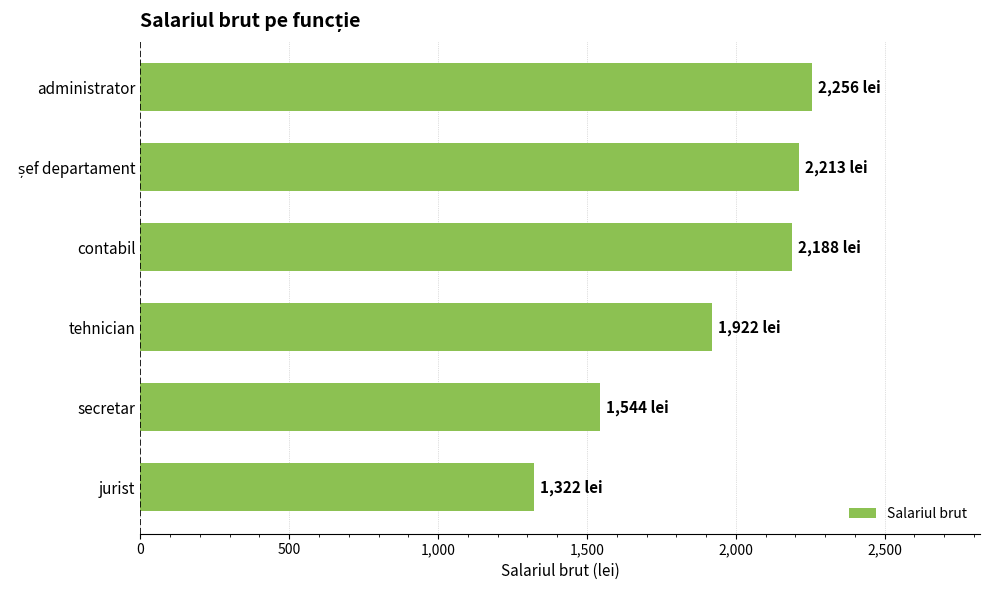

Is it true that the value at jurist is 1322.0?

True